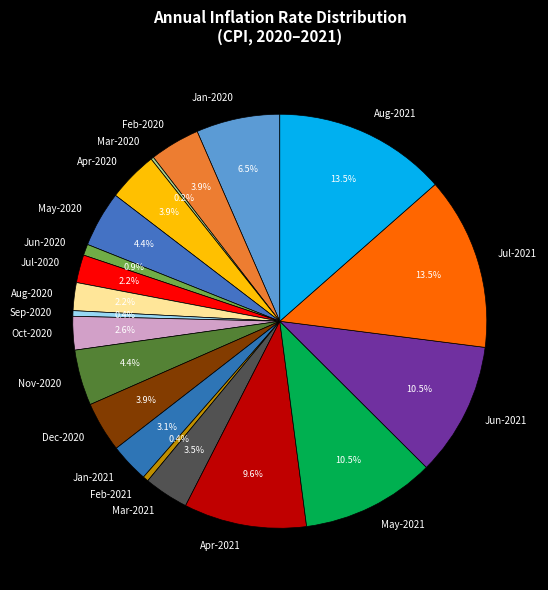

Which has a higher value, May-2020 or Jan-2021?

May-2020